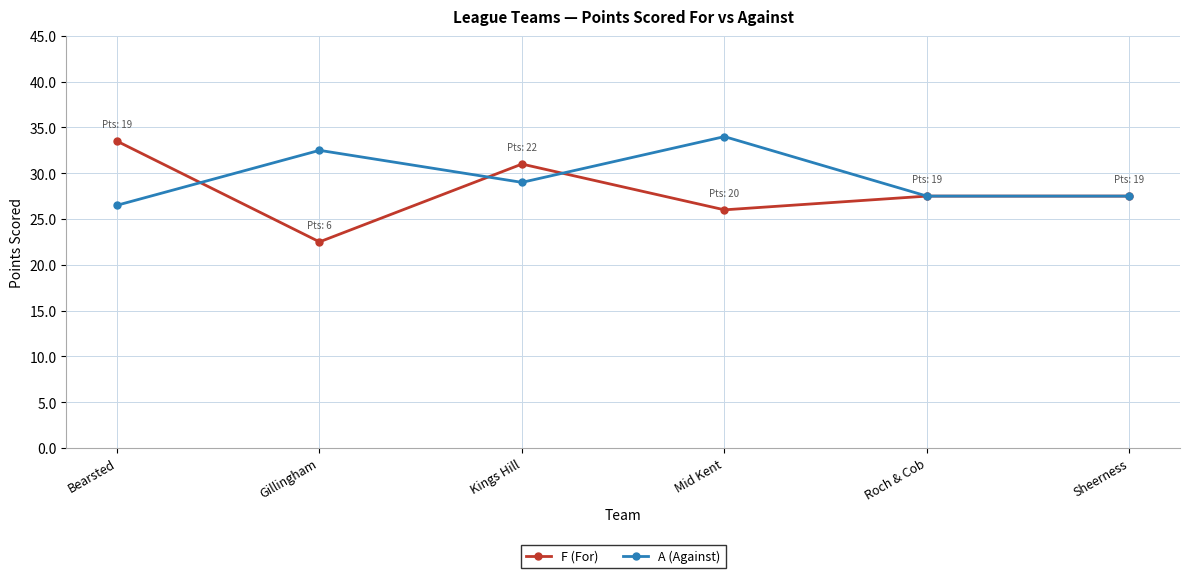

Which series has the largest total across all categories?

A (Against)